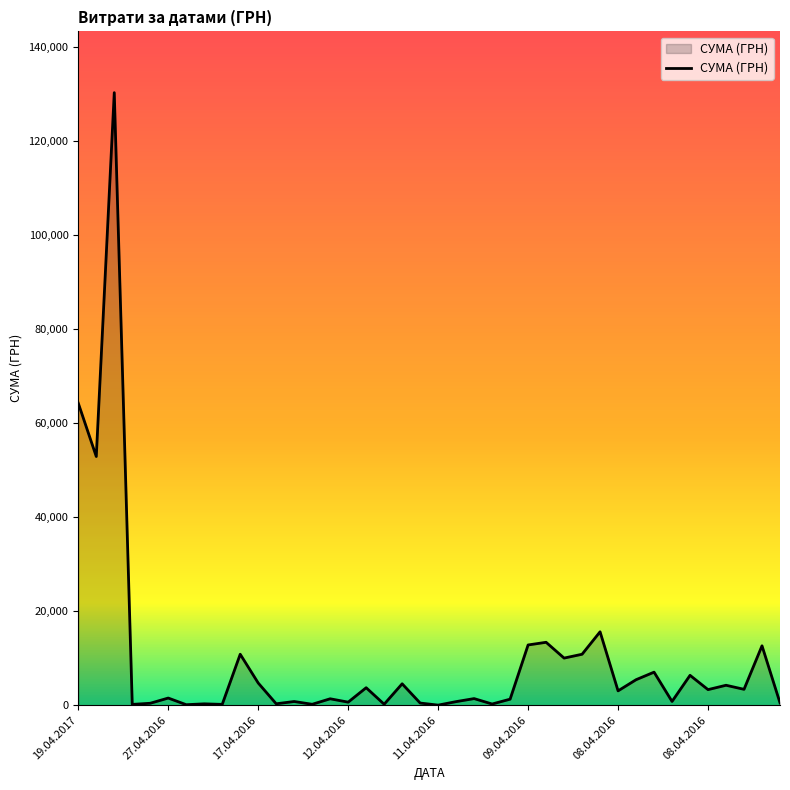

Does the chart display data point markers on the line(s)?

No